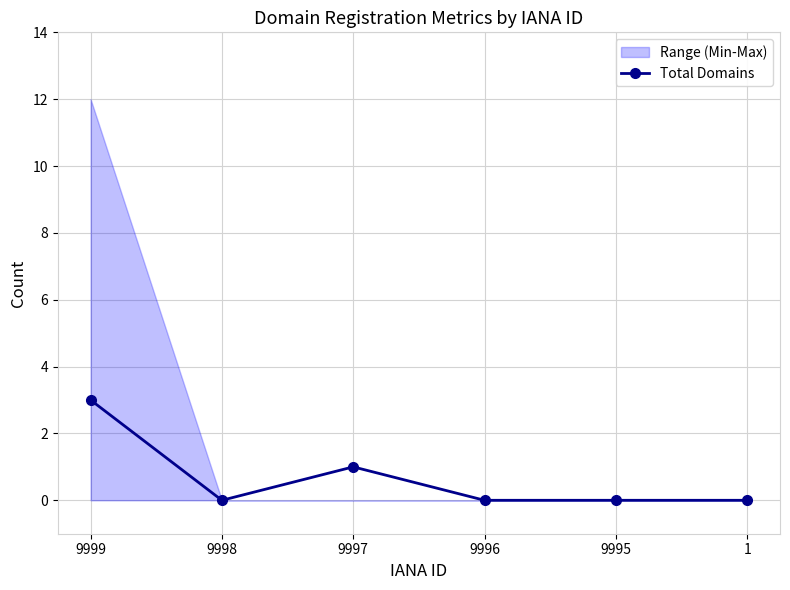

Does the chart have visible grid lines?

Yes